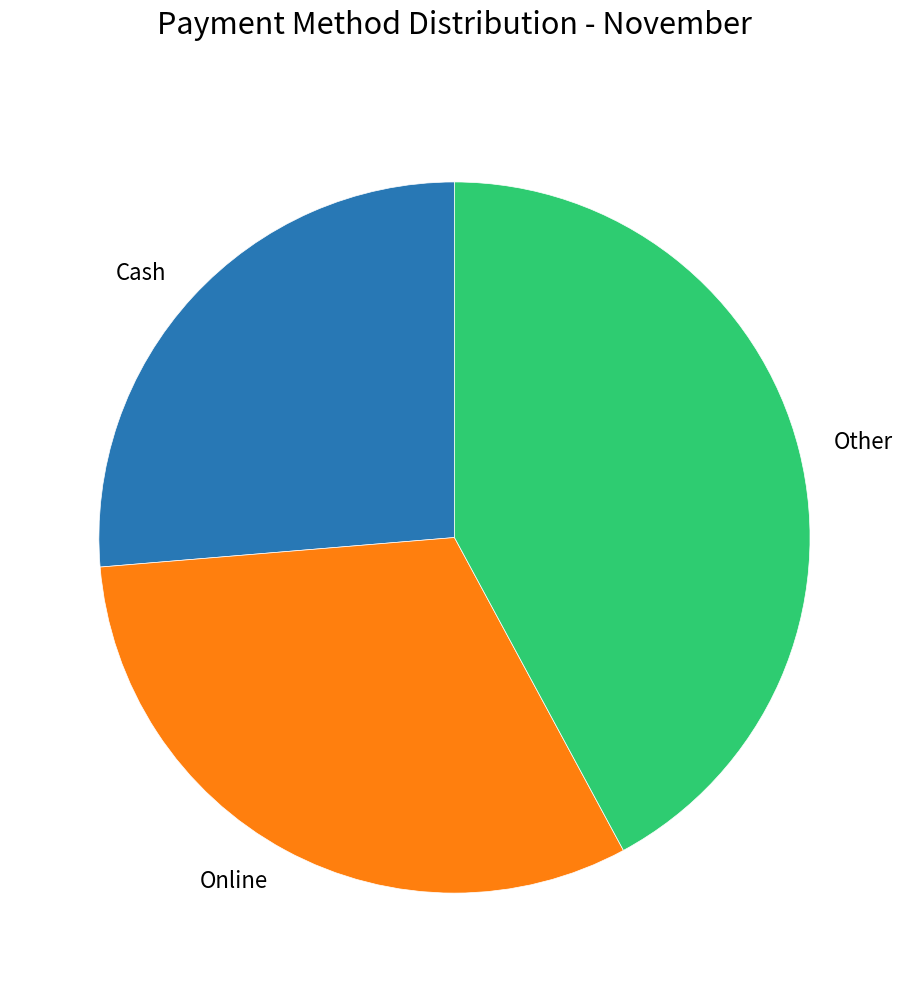

Count the number of slices in the pie.

3